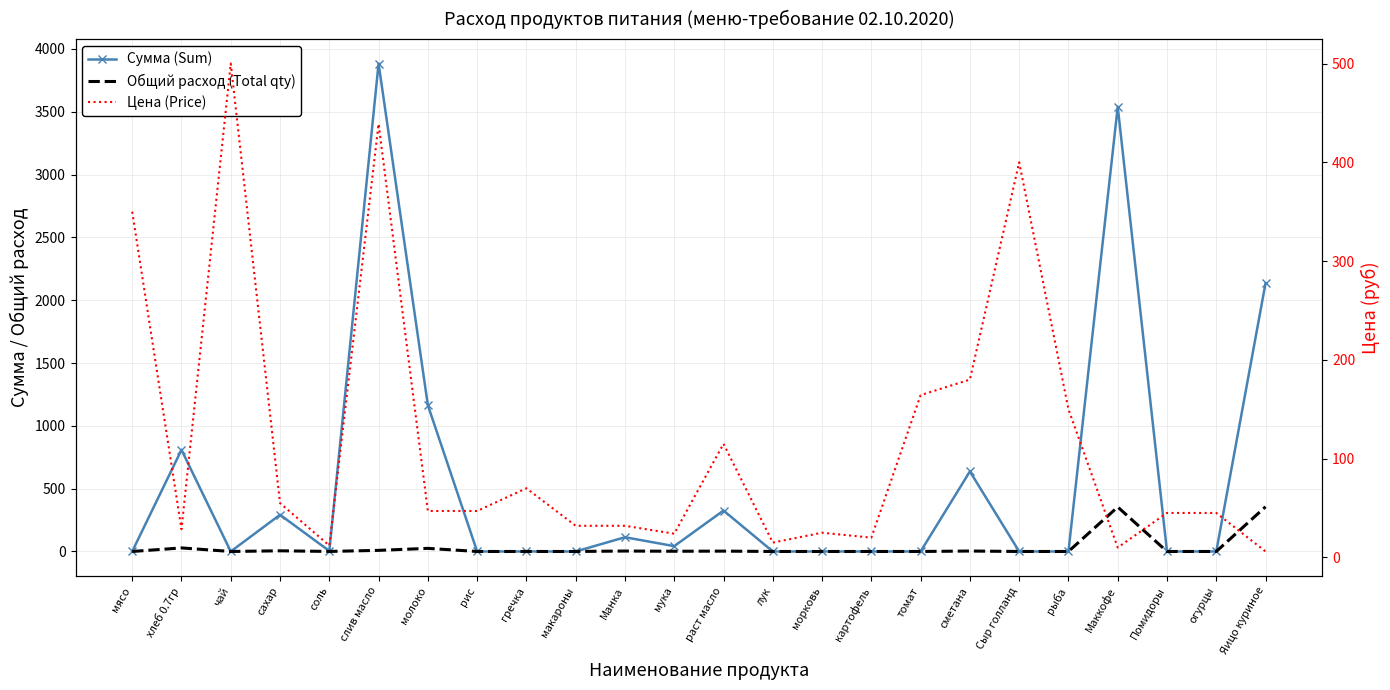

Which category has the lowest value in the Сумма (Sum) series?

мясо